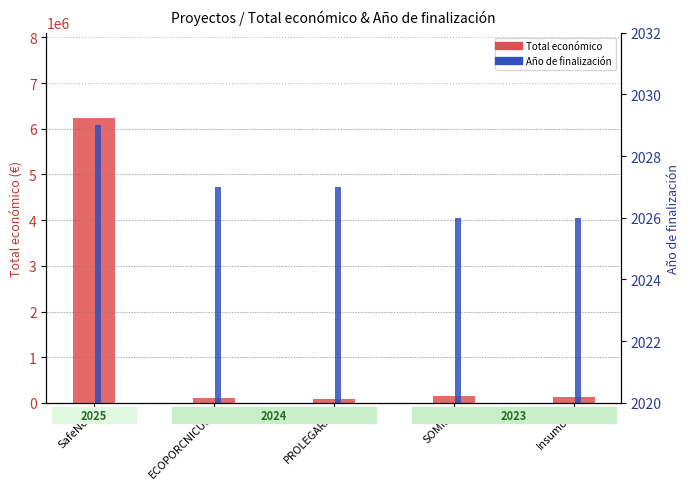

Rank the series at SafeNet from lowest to highest value.

Año de finalización, Total económico